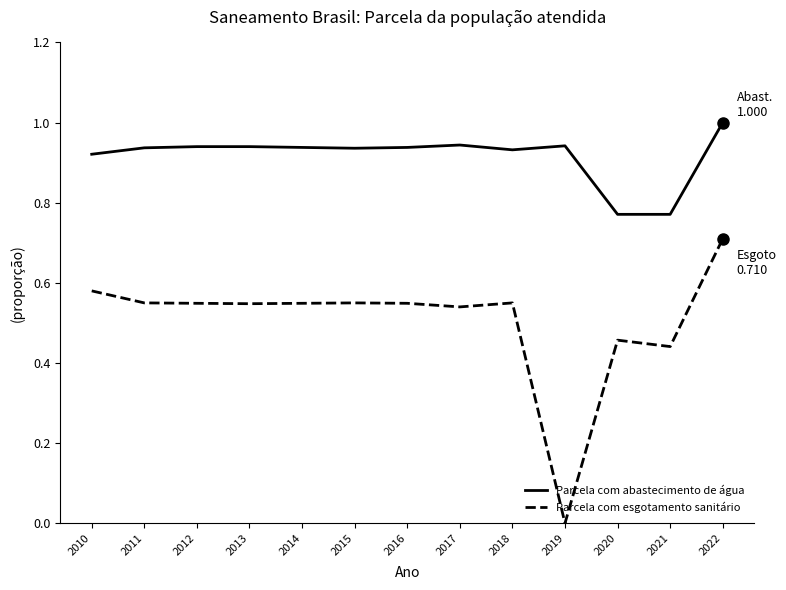

Which series has the largest range (max minus min)?

Parcela com esgotamento sanitário